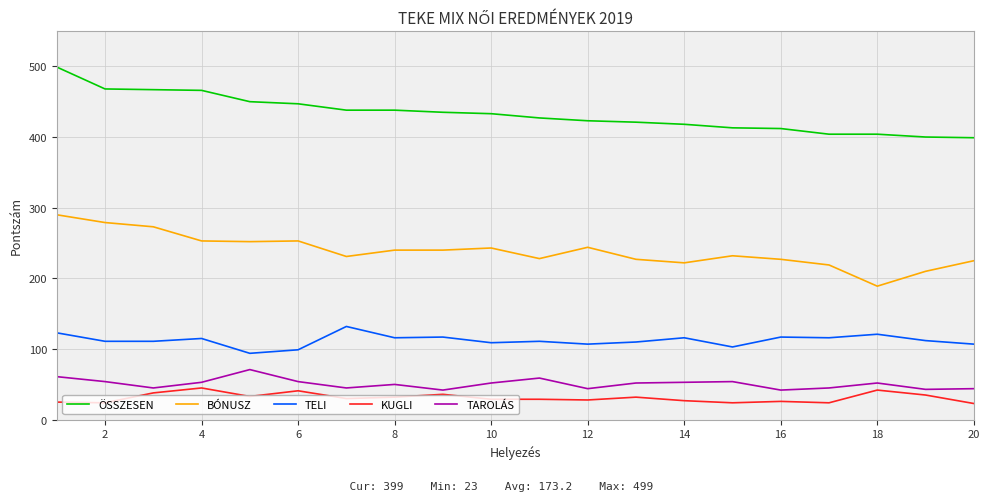

True or false: BÓNUSZ and KUGLI intersect in this chart.

False